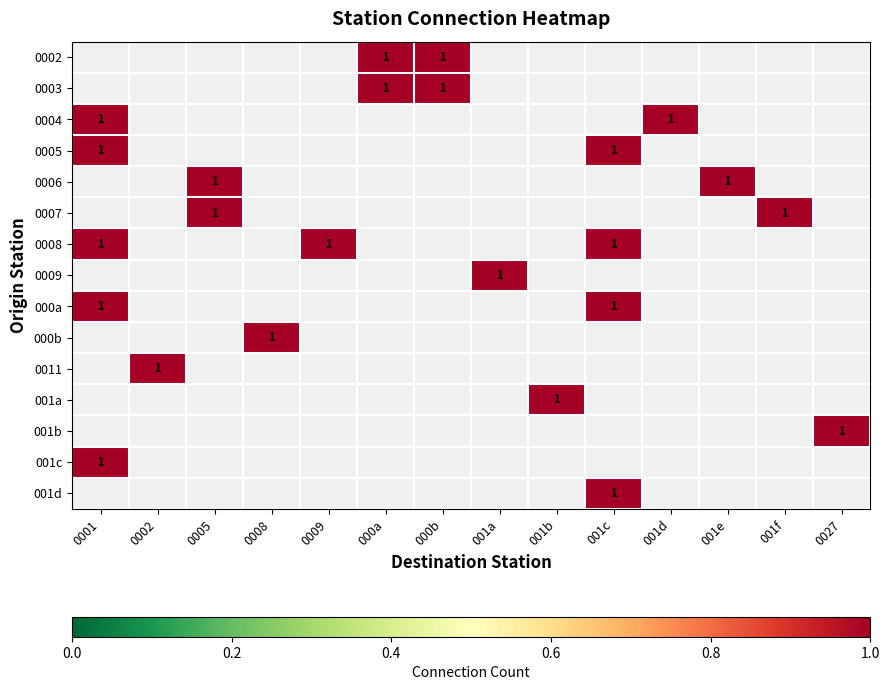

What is the total value across all series at 001e?

1